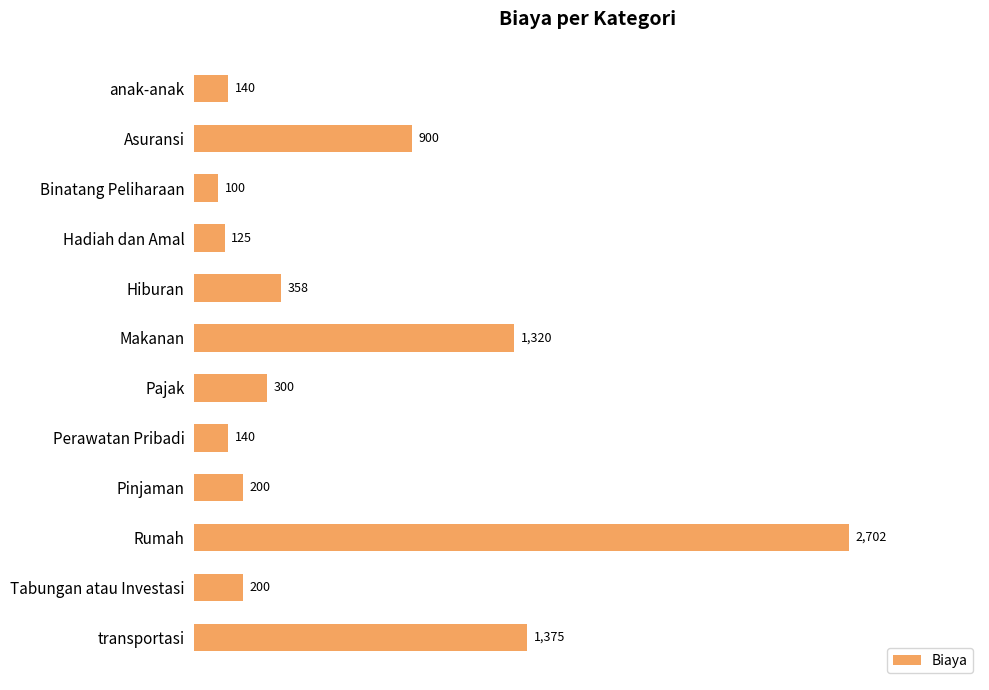

What is the average value?

655